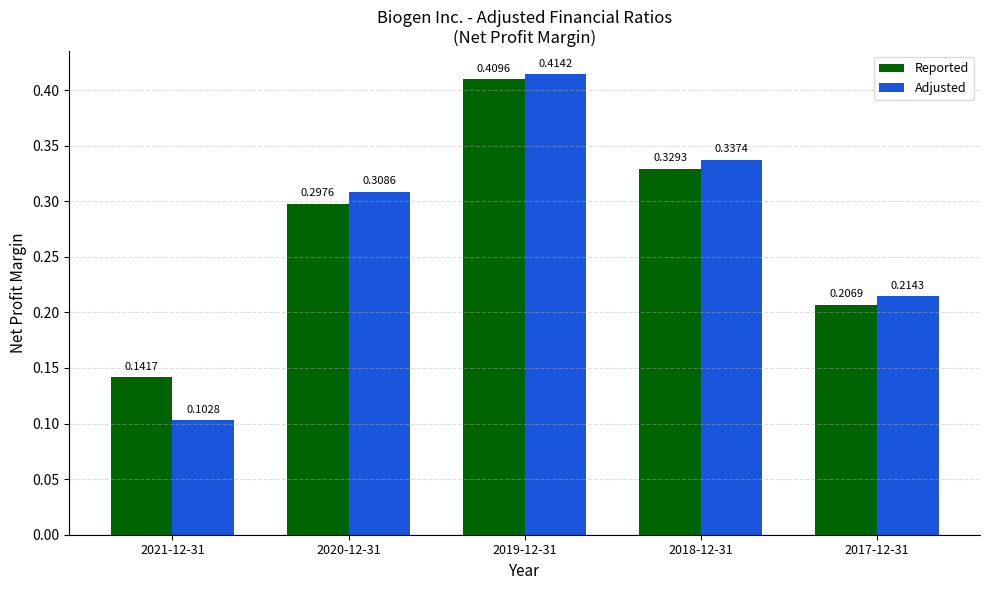

Is it true that Reported equals 0.3 at 2017-12-31?

False